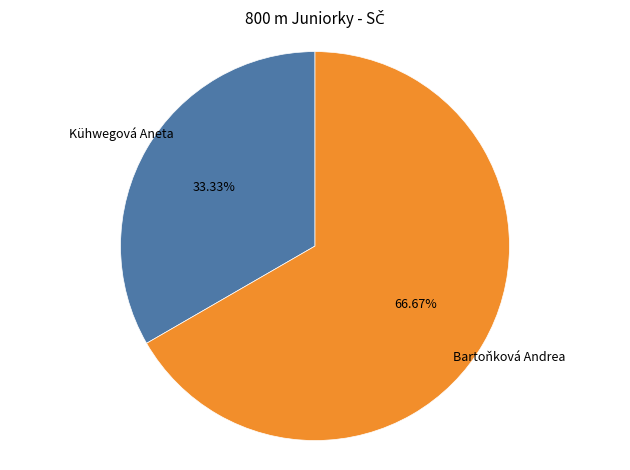

Count the number of slices in the pie.

2